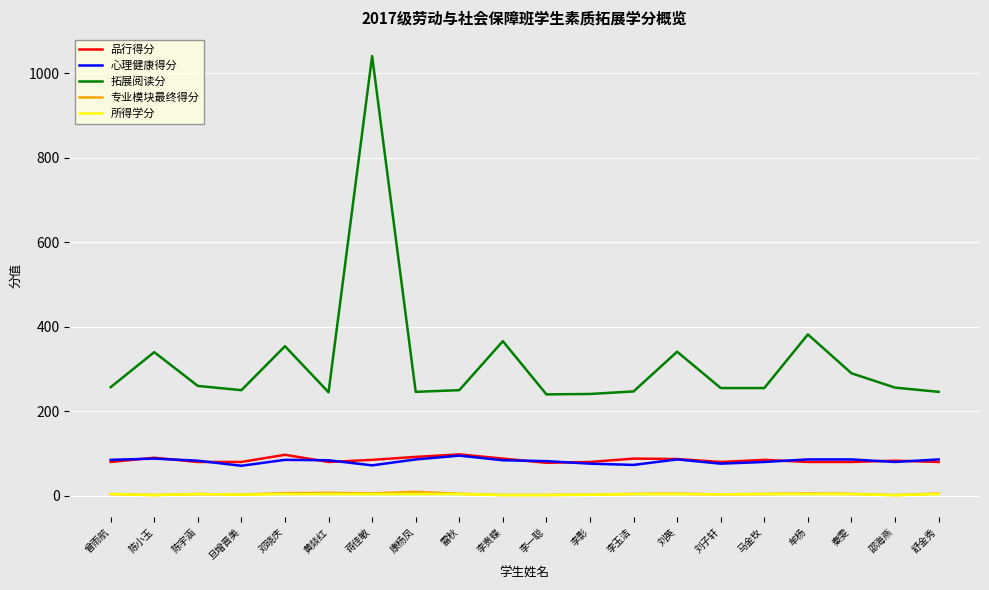

At which category is the sum across all series the highest?

蒋佳敏